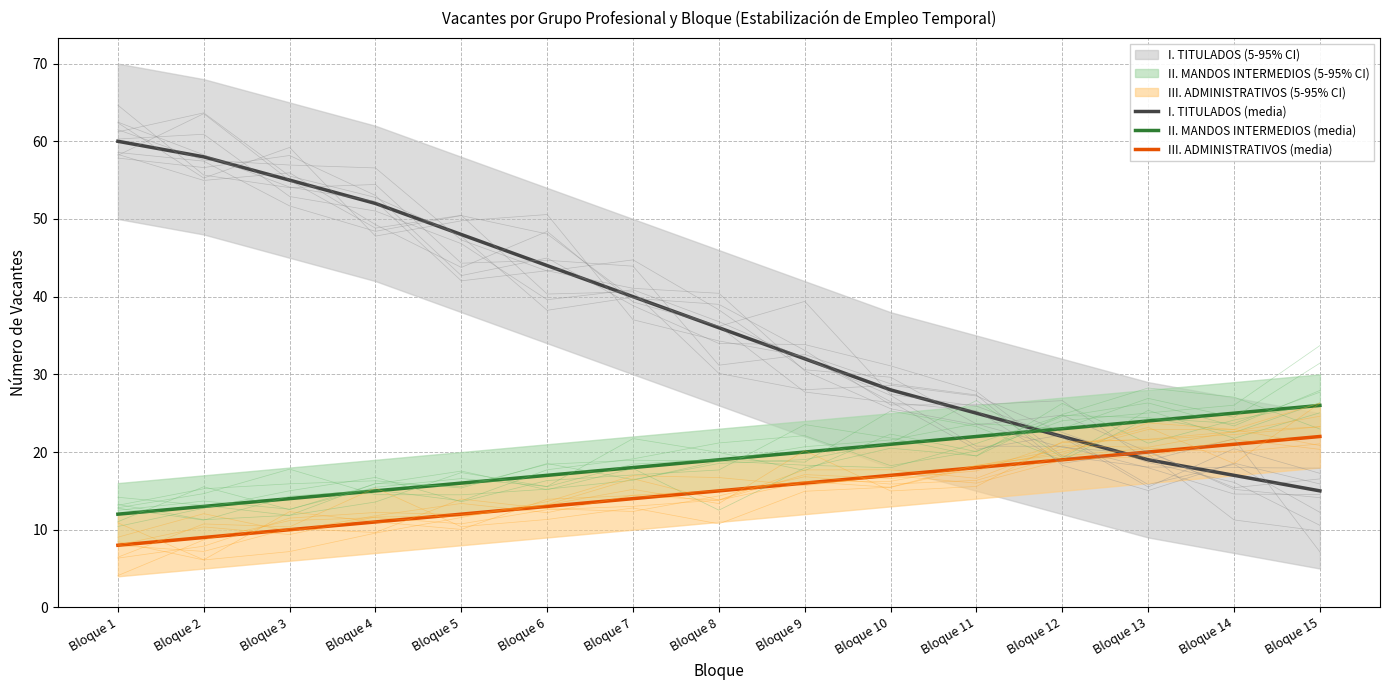

Rank the series at Bloque 6 from highest to lowest value.

I. TITULADOS (media), II. MANDOS INTERMEDIOS (media), III. ADMINISTRATIVOS (media)